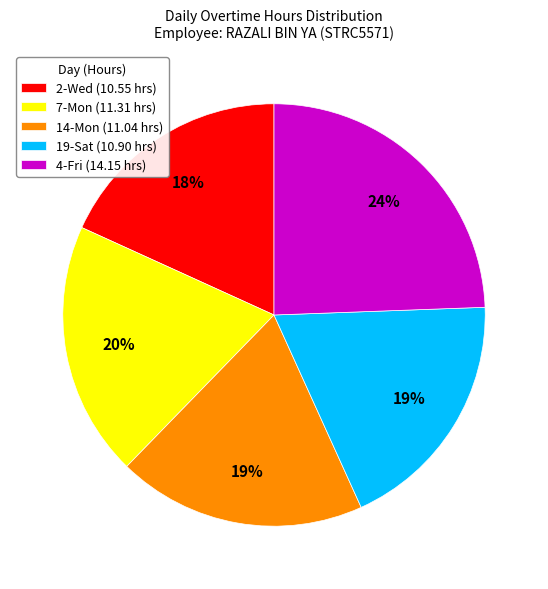

The 19-Sat slice represents 28% of the pie. True or false?

False